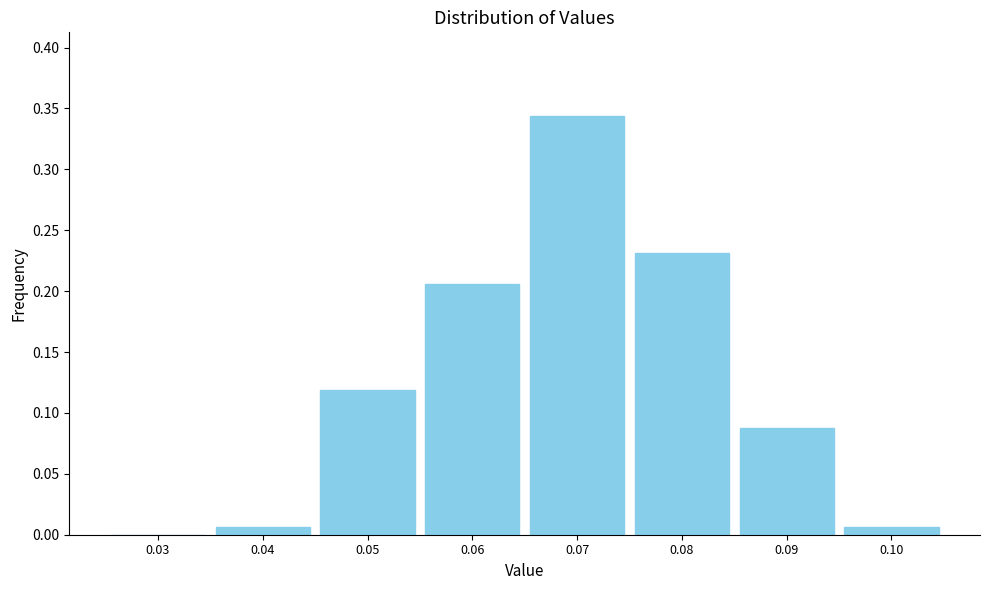

Which label corresponds to the largest value in the chart?

0.07